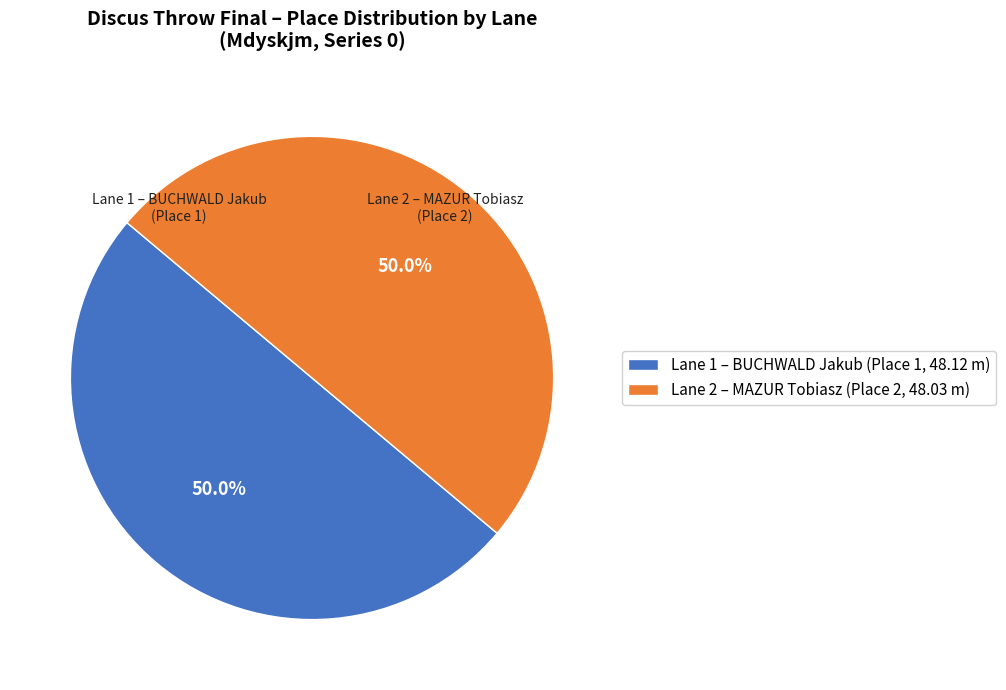

Approximately how many times larger is the value at Lane 2 – MAZUR Tobiasz (Place 2, 48.03 m) compared to Lane 1 – BUCHWALD Jakub (Place 1, 48.12 m)?

1.0